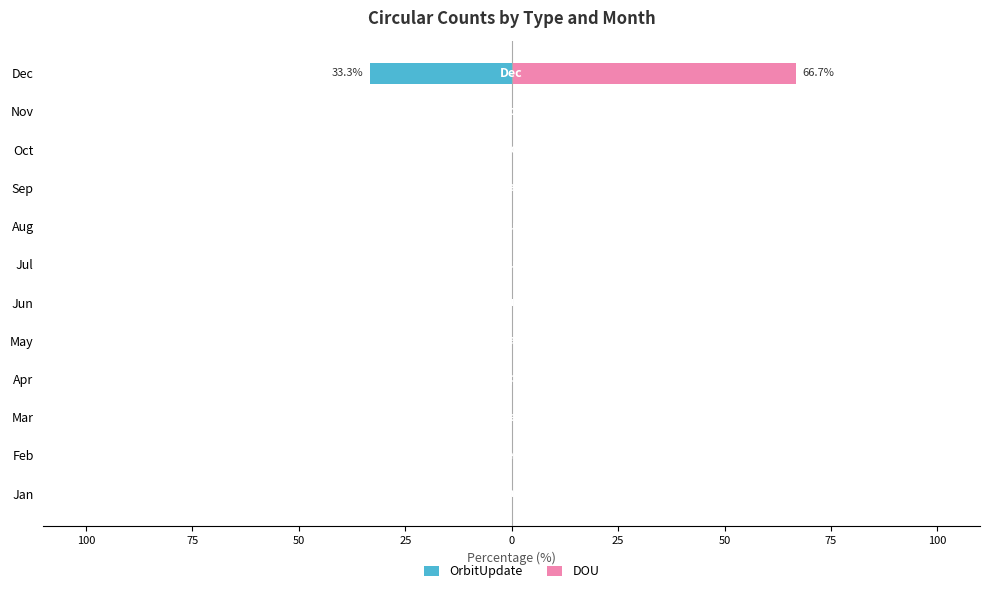

Are the bars horizontal?

Yes